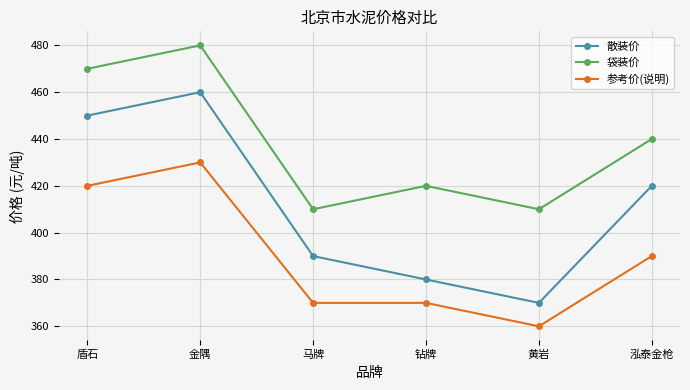

What is the spread (max minus min) of values at 盾石?

50